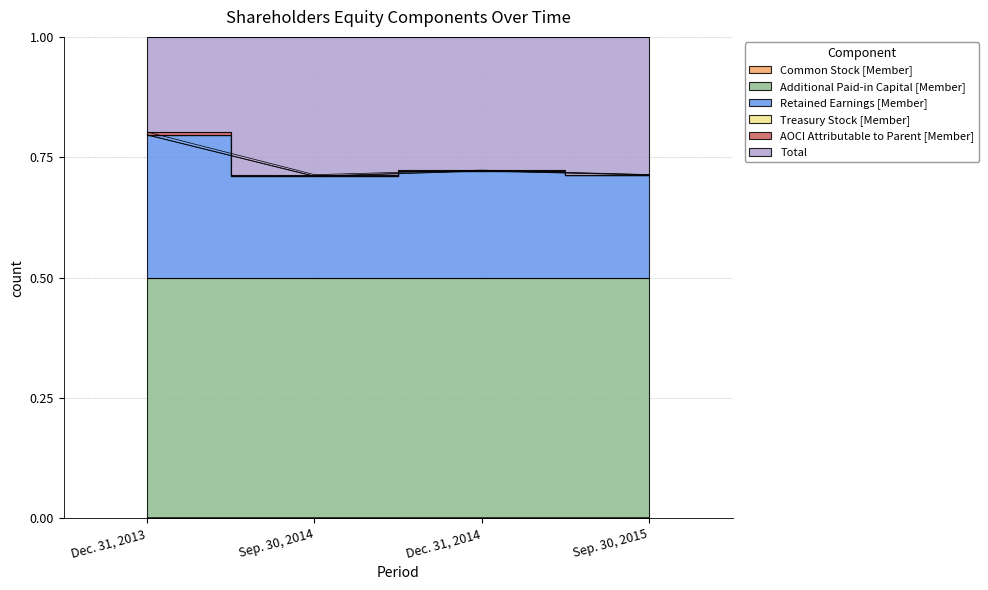

Between Dec. 31, 2013 and Dec. 31, 2014, which is larger?

Dec. 31, 2014